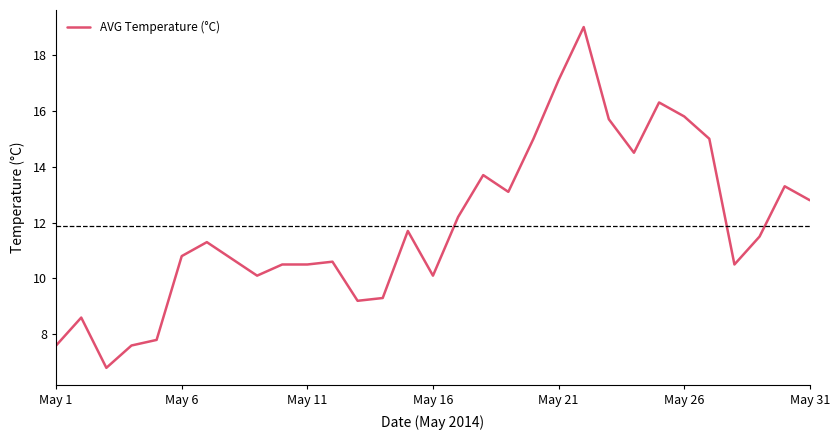

What is the greatest value displayed?

19.0